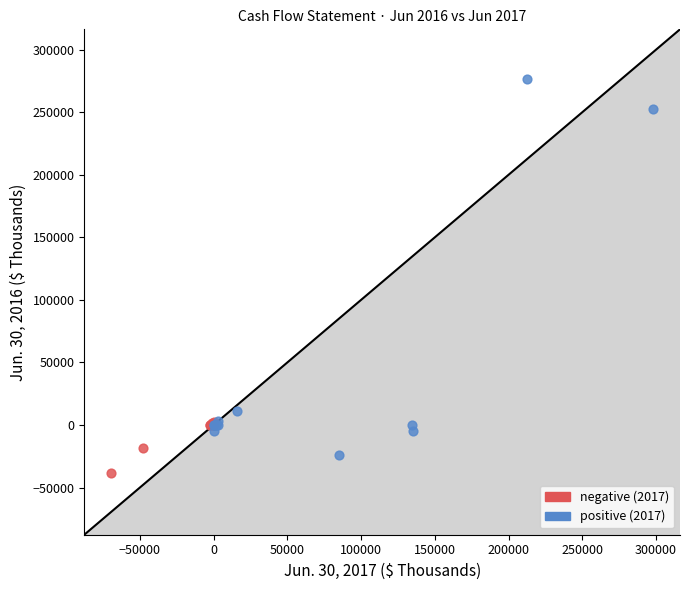

Which series has the largest Y range (max minus min)?

positive (2017)